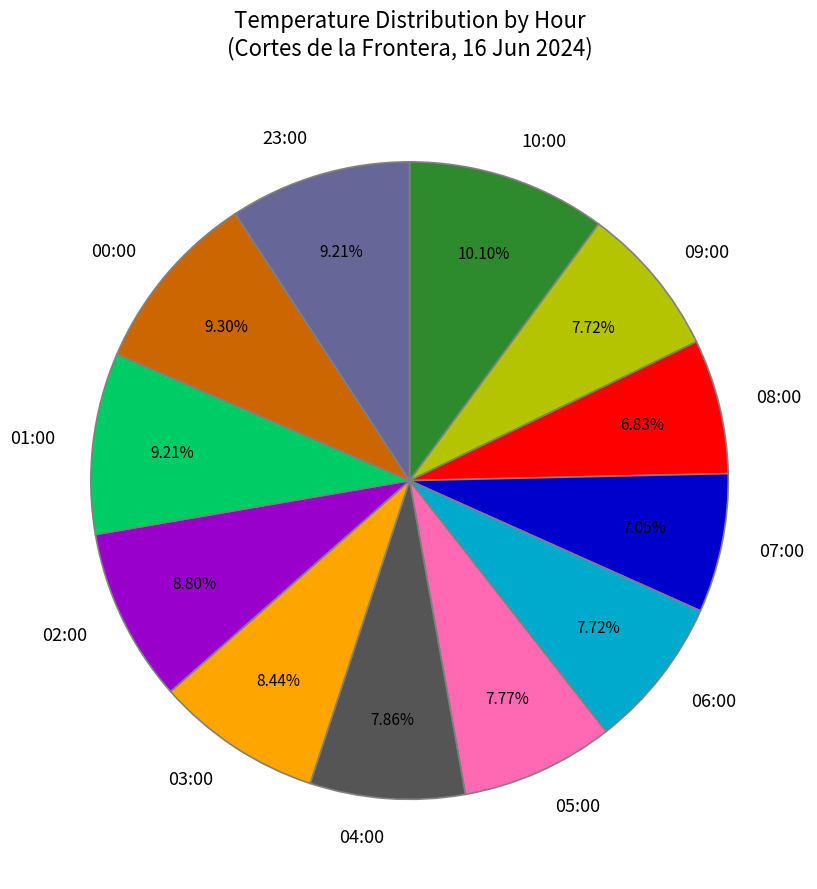

True or false: 01:00 accounts for 1% of the total.

False